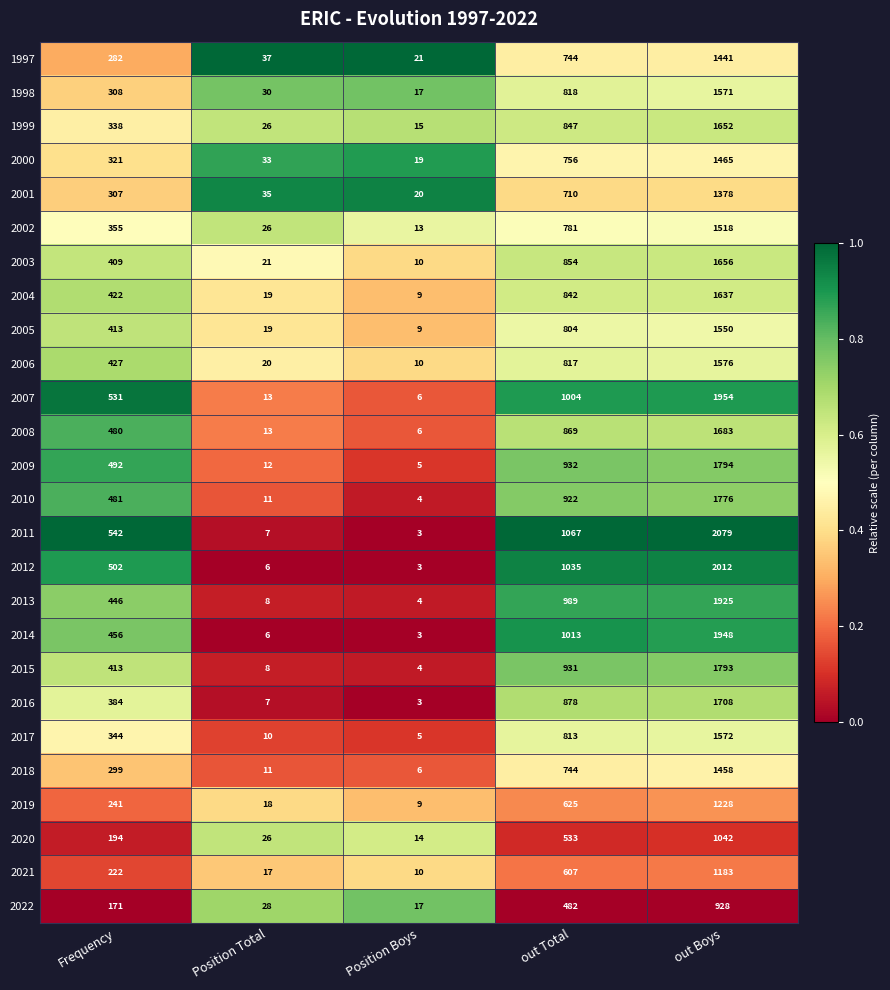

List the labels in order of 2006 value, smallest first.

Position Boys, Position Total, Frequency, out Total, out Boys